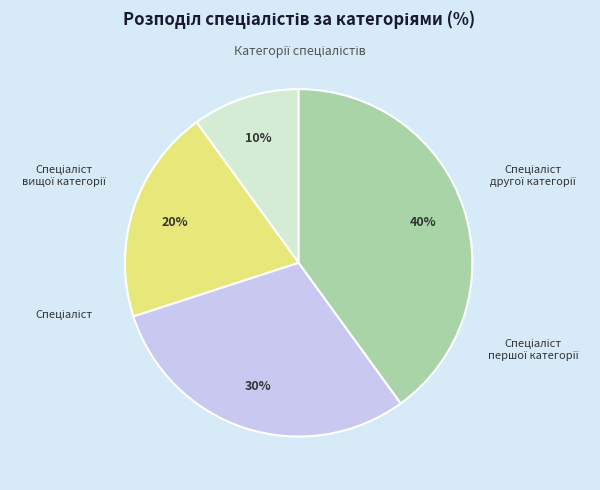

Which slice is the smallest?

Спеціаліст